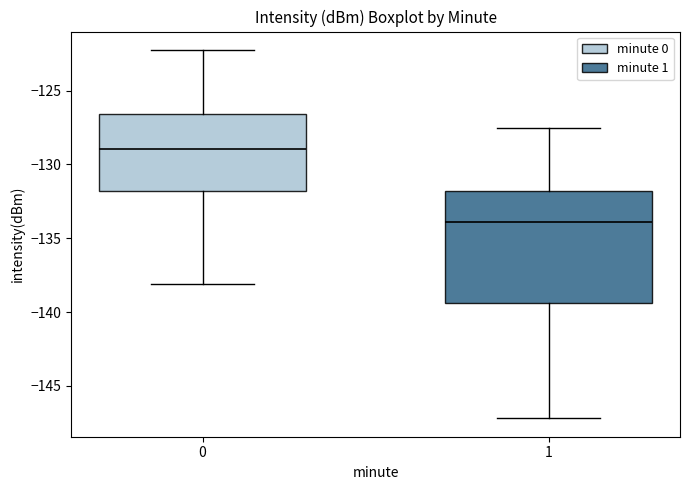

Reading left to right, read every box against the y-axis: the position of its median line, the range the box covers, and the ends of its whiskers. The values are not printed on the chart, so give them approximately, as read against the axis.

0: median -129.0, box -132.0 to -126.5, whiskers -138.0 to -122.0
1: median -134.0, box -139.5 to -132.0, whiskers -147.0 to -127.5